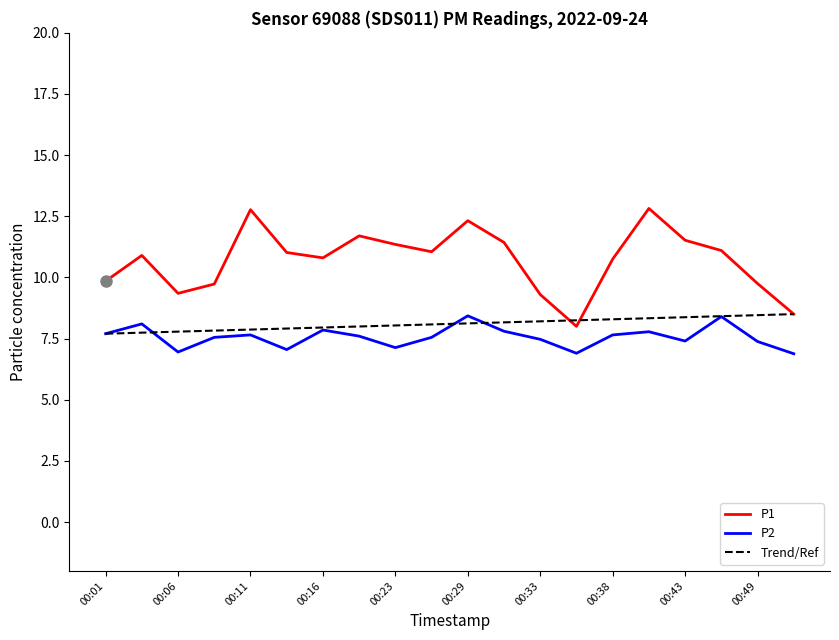

What is the sum of the P1 values at 00:03 and 00:06?

20.2